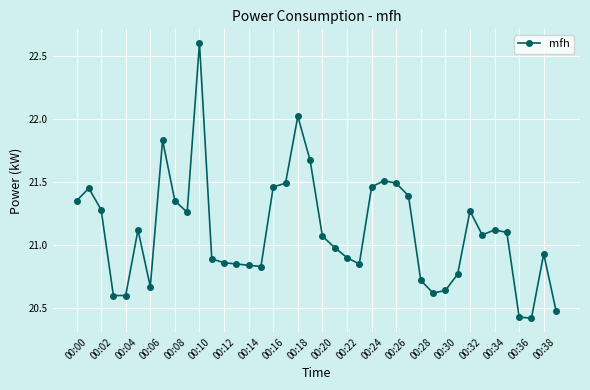

True or false: there are more than 2 points higher than both neighbors.

True